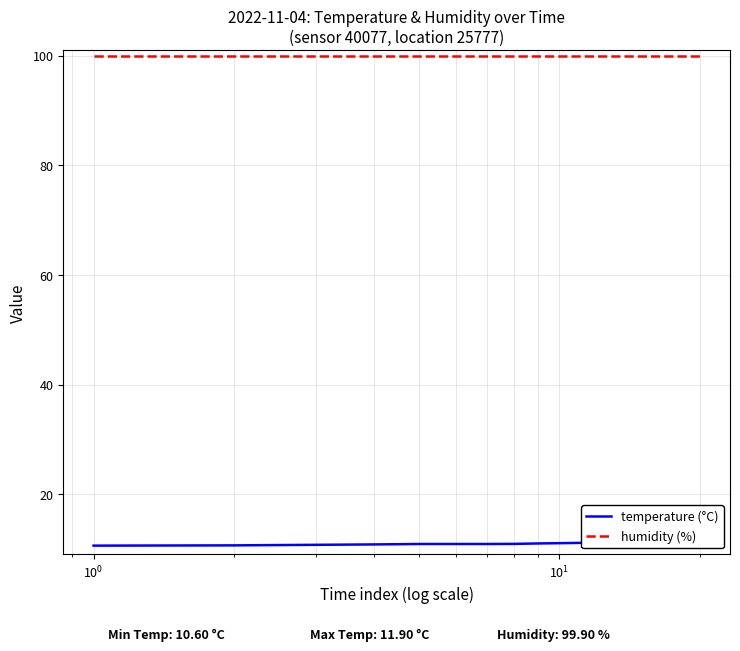

True or false: humidity (%) and temperature (°C) cross at least once.

False